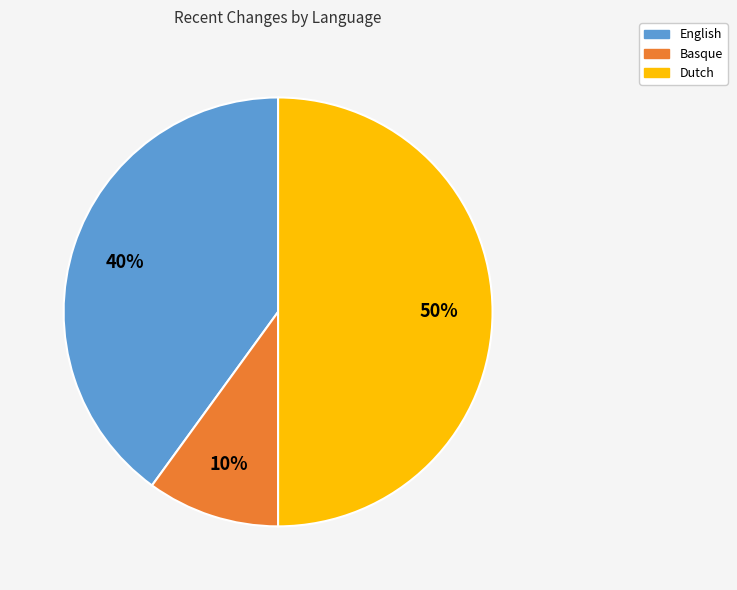

Is it true that Basque is 10% of the pie?

True